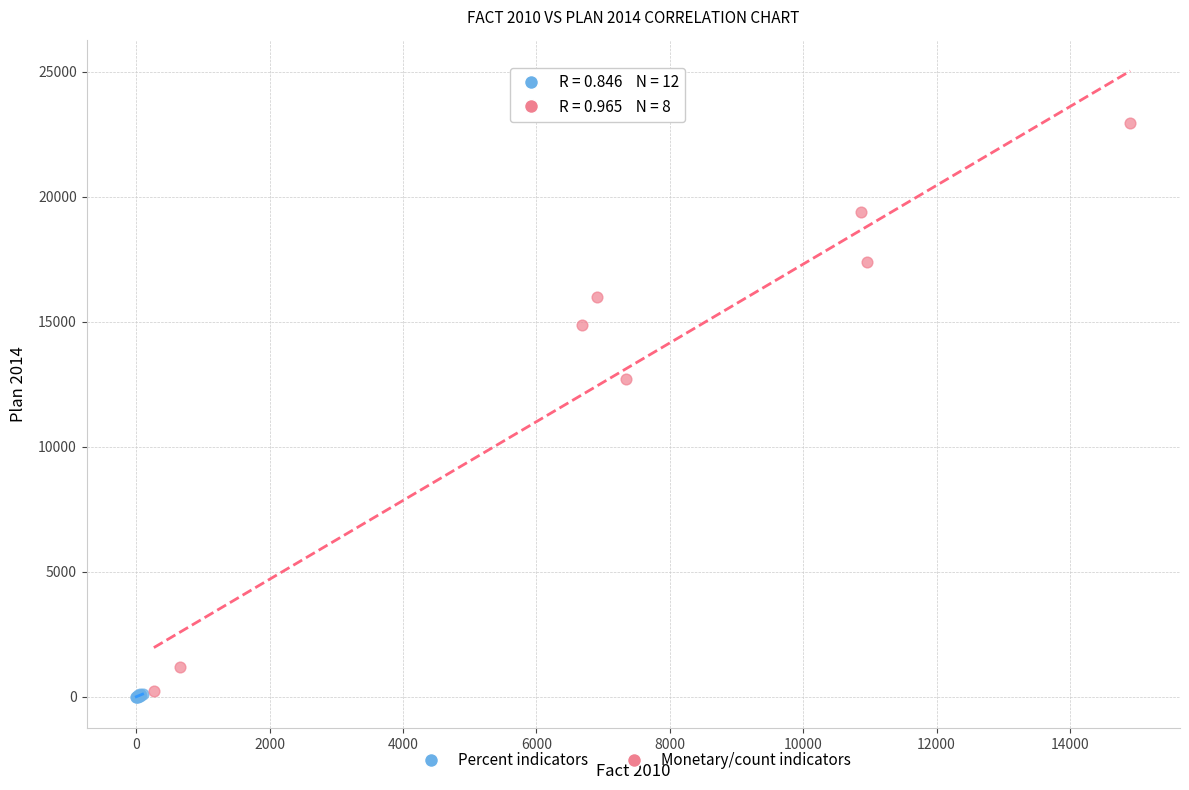

Which series reaches the maximum Y coordinate?

Monetary/count indicators